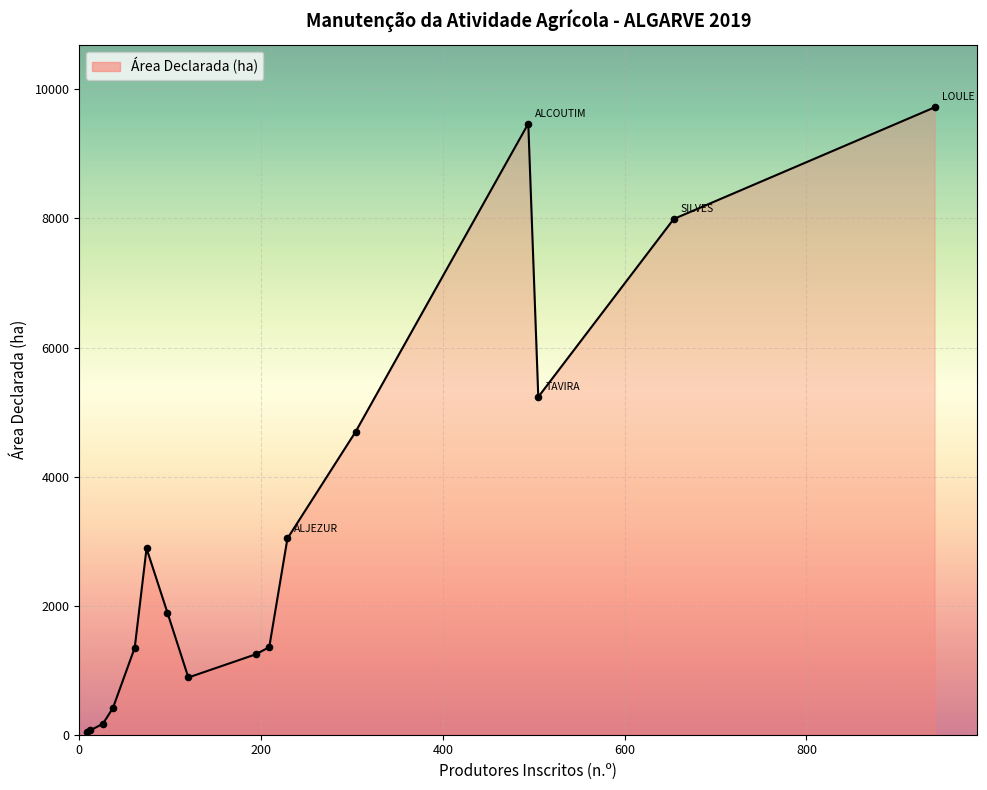

What is the difference between the maximum and minimum values?

9679.3